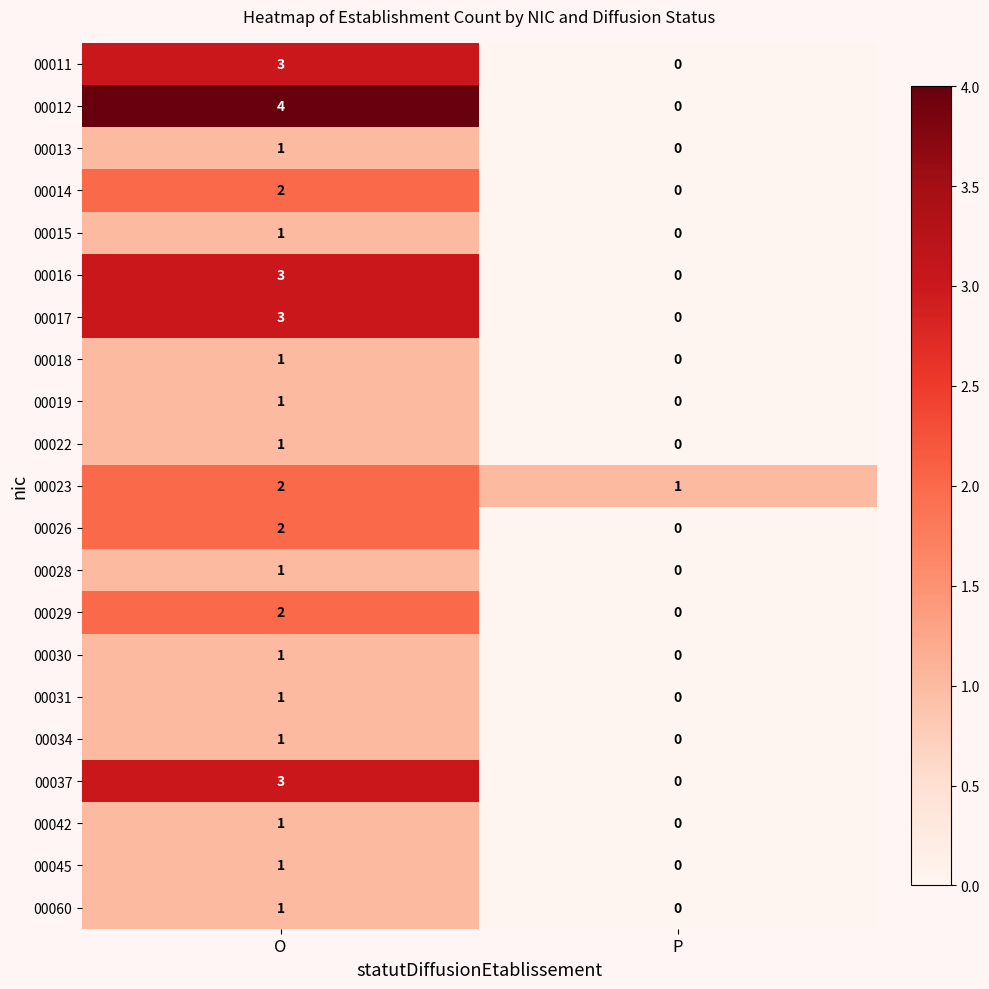

How many distinct data groups are displayed?

21